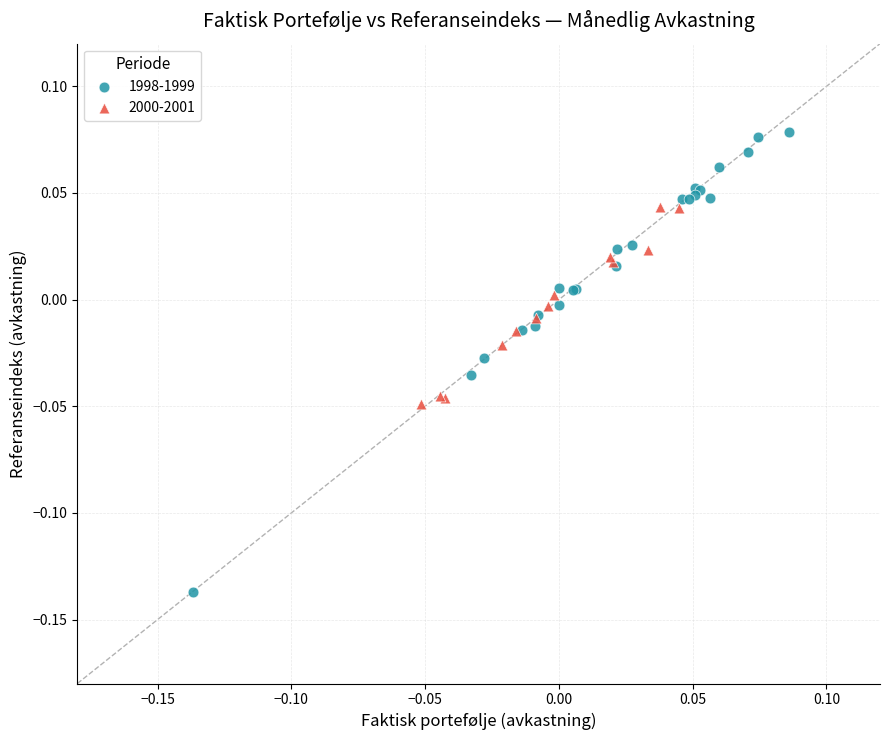

Which series contains the lowest Y value?

1998-1999